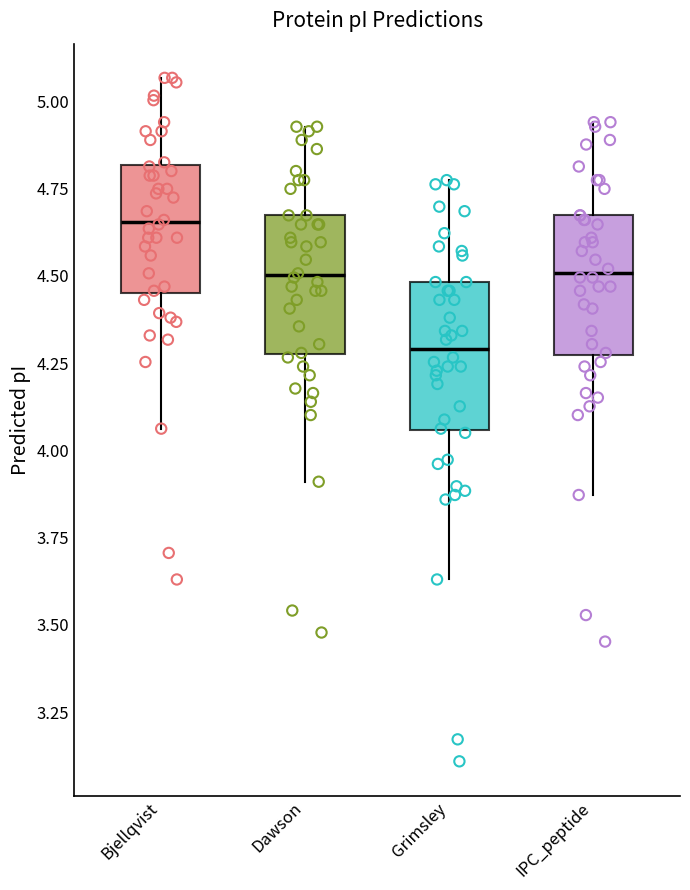

Where does the lower whisker of the box for IPC_peptide end on the y-axis? The values are not printed on the chart, so give them approximately, as read against the axis.

3.85